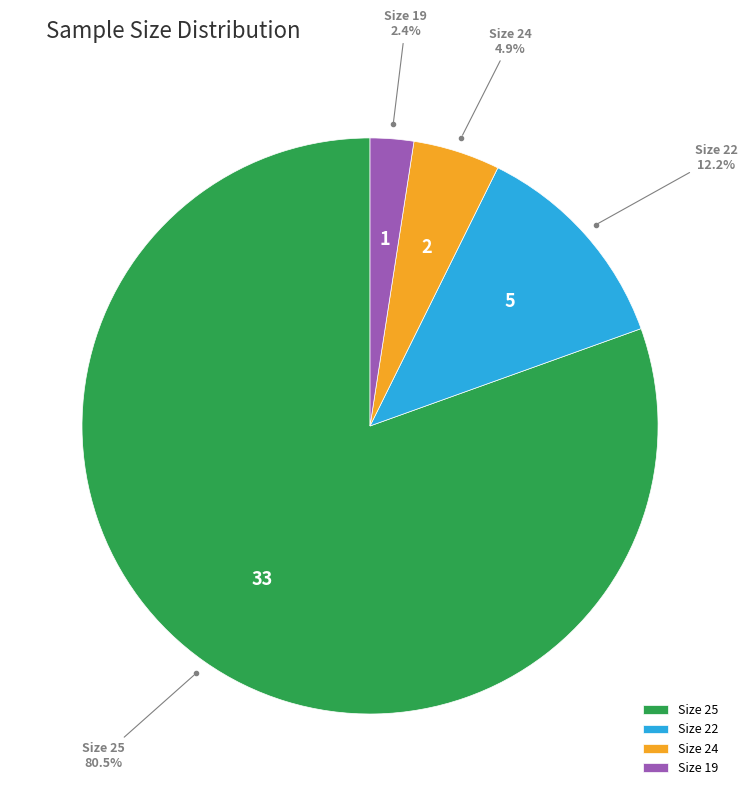

To the nearest percent, what is the difference between the largest and smallest slice percentages?

78%